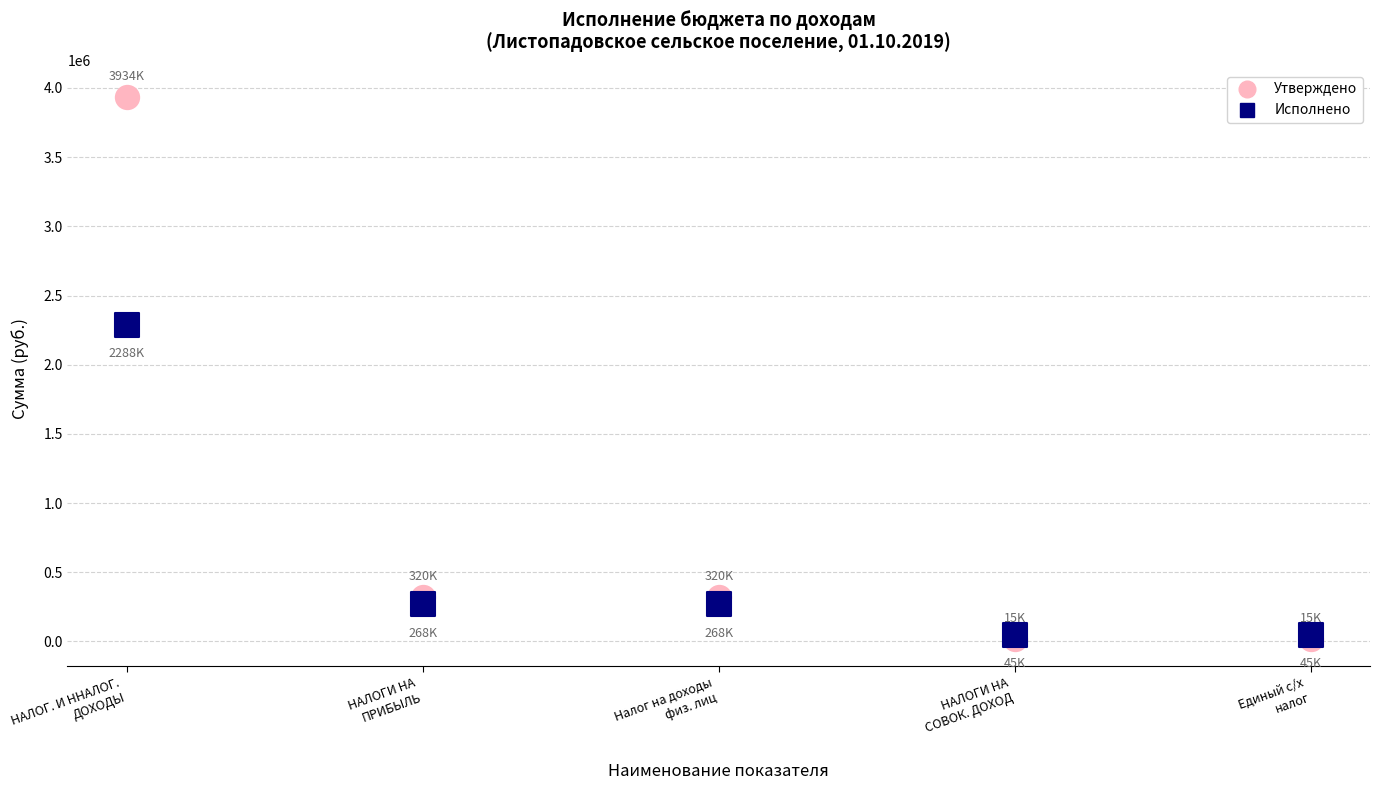

Across all series, what Y value is closest to 1974700?

2287611.2